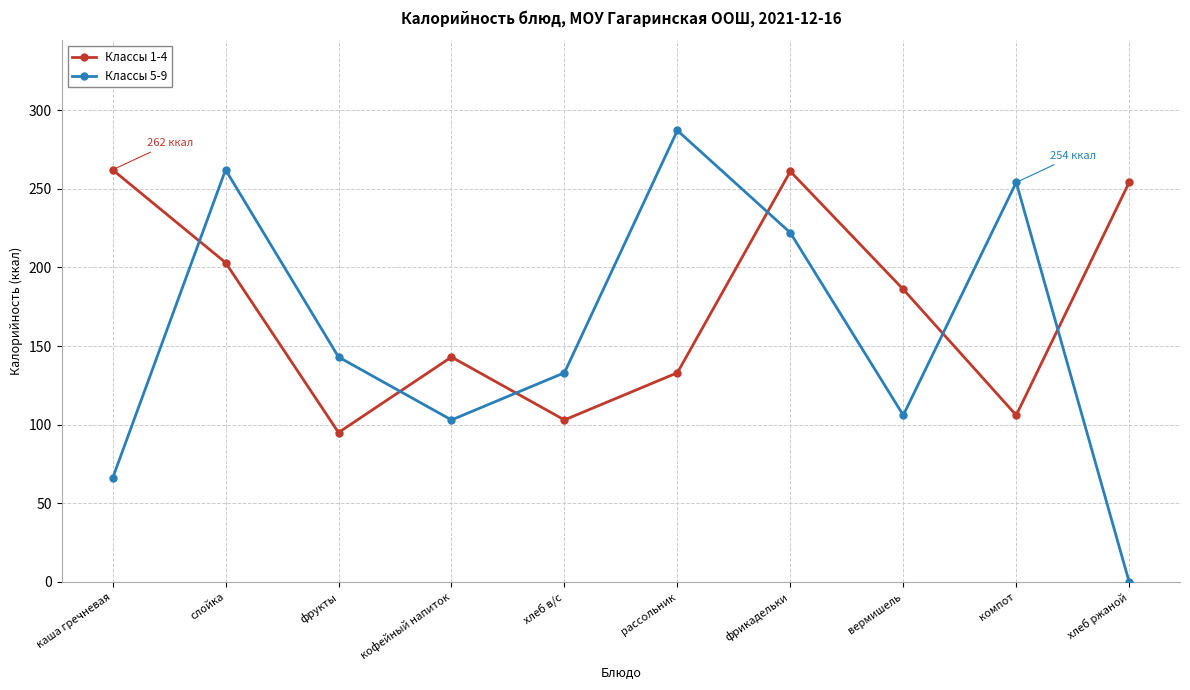

What is the highest value of the Классы 5-9 series?

287